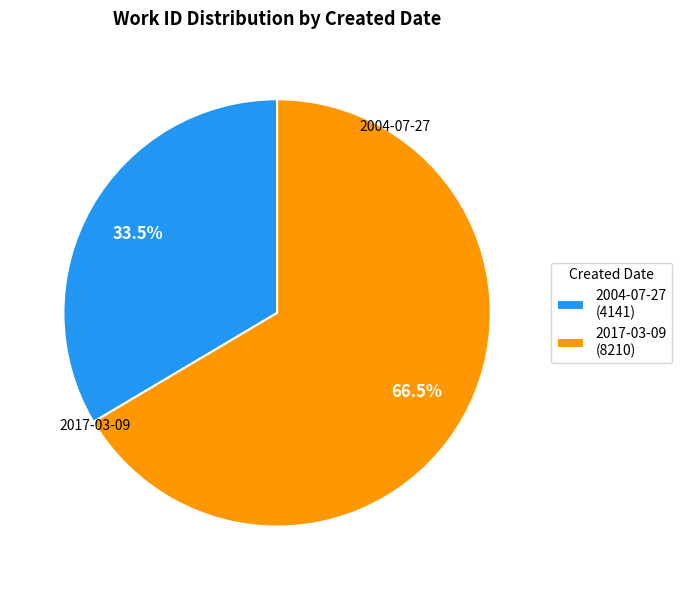

Which slice is the largest?

2017-03-09